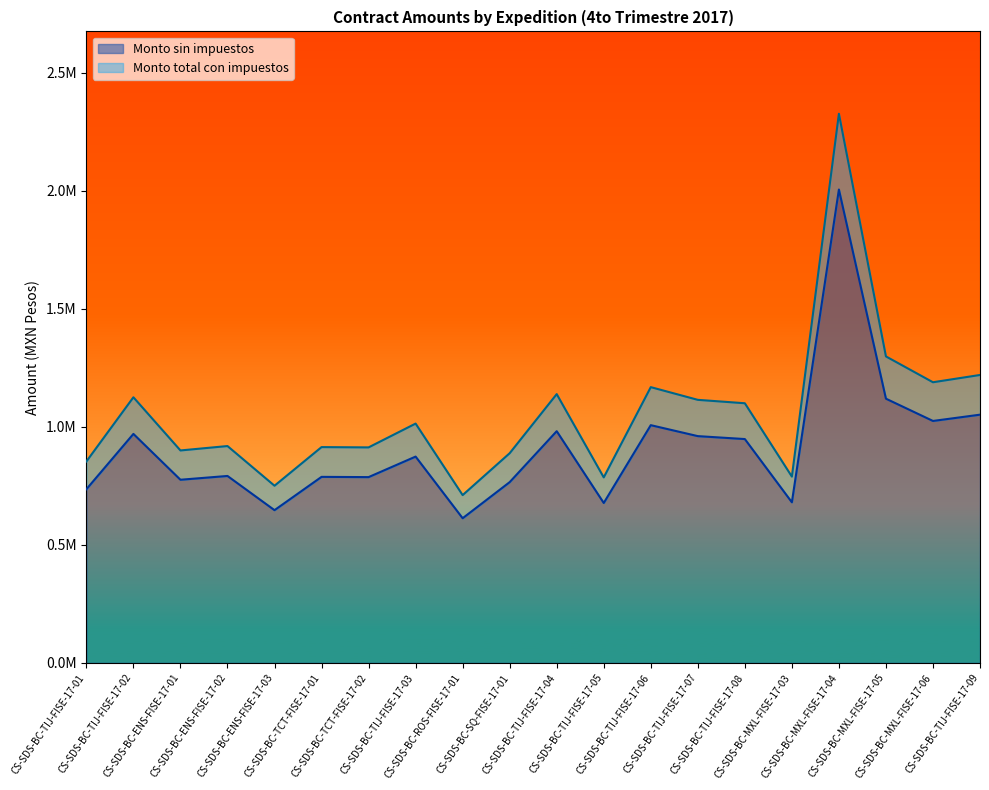

What is the total value across all series at CS-SDS-BC-MXL-FISE-17-06?

2213891.8